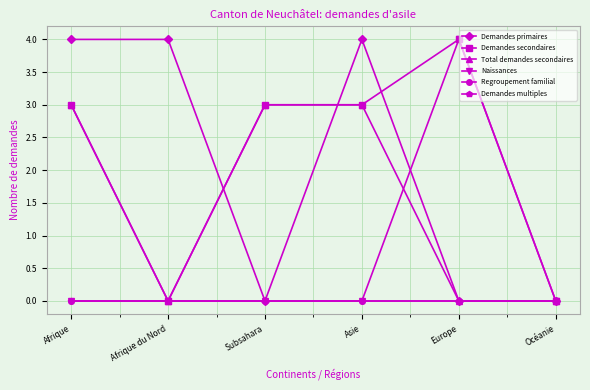

True or false: Naissances has a value of 0 at Afrique.

True